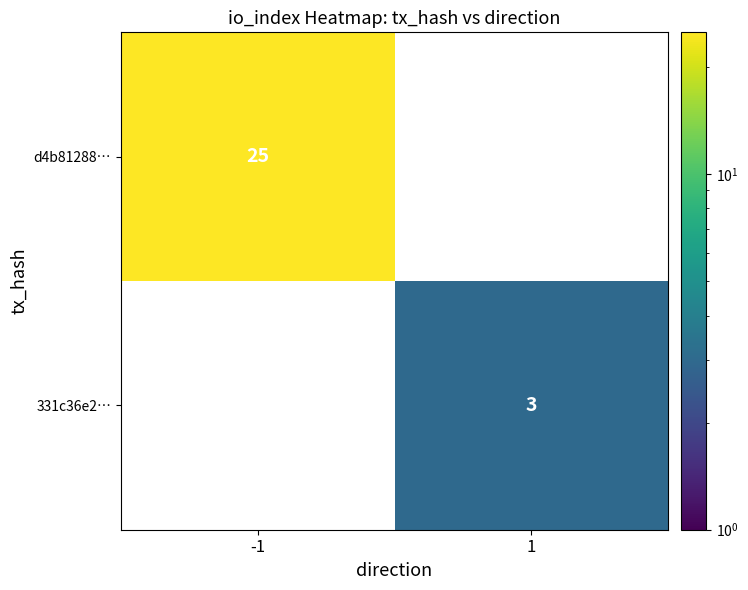

The 331c36e2… series shows 2 at 1. True or false?

False